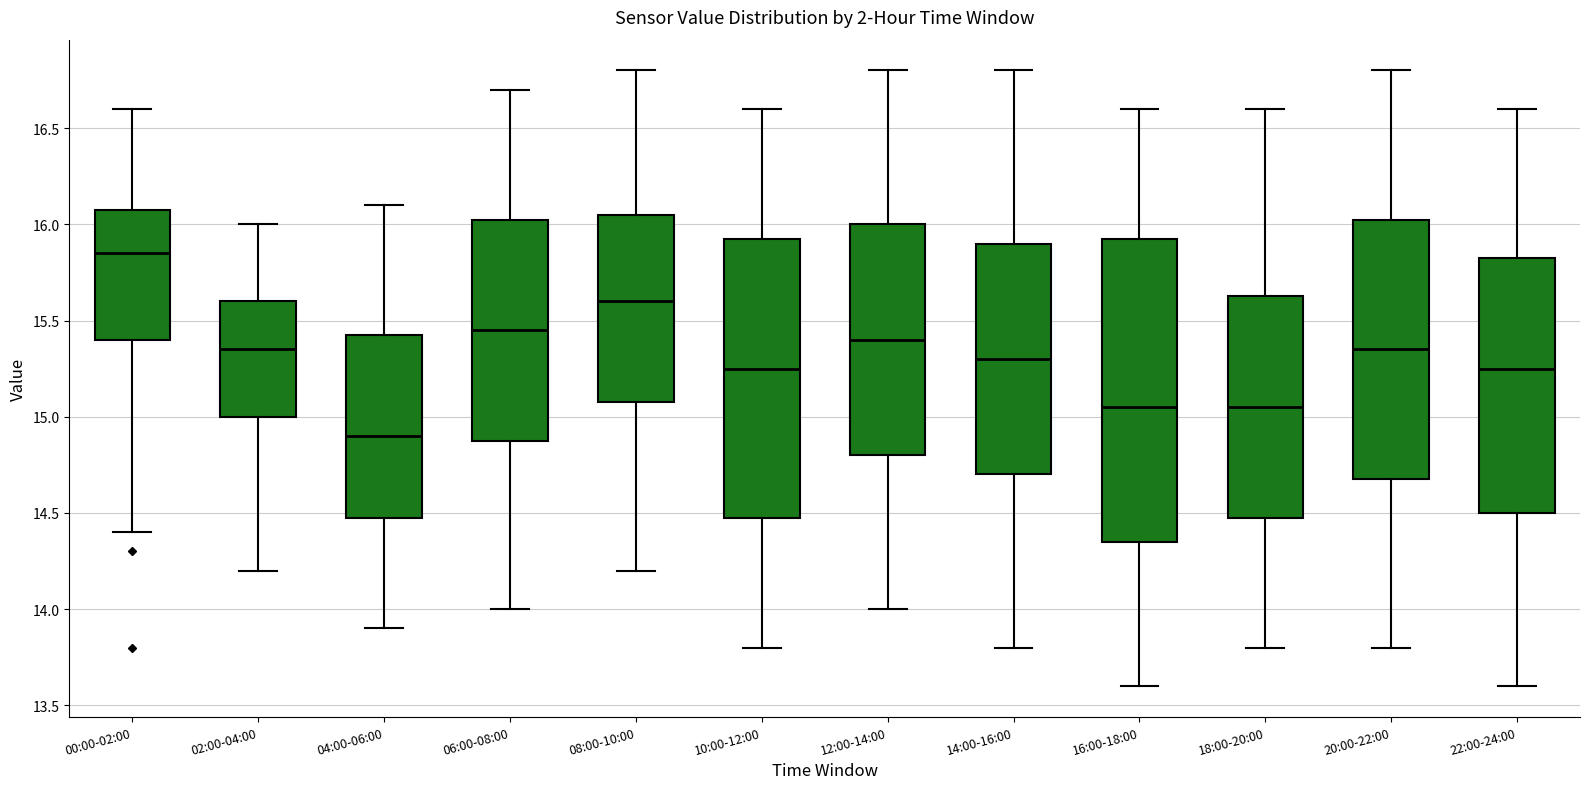

Reading left to right, transcribe this box plot: for each box, give where its median line is, the range the box spans, and where its two whiskers end, as read against the y-axis. The values are not printed on the chart, so give them approximately, as read against the axis.

00:00-02:00: median 15.85, box 15.40 to 16.10, whiskers 14.40 to 16.60
02:00-04:00: median 15.35, box 15.00 to 15.60, whiskers 14.20 to 16.00
04:00-06:00: median 14.90, box 14.50 to 15.45, whiskers 13.90 to 16.10
06:00-08:00: median 15.45, box 14.90 to 16.05, whiskers 14.00 to 16.70
08:00-10:00: median 15.60, box 15.10 to 16.05, whiskers 14.20 to 16.80
10:00-12:00: median 15.25, box 14.50 to 15.95, whiskers 13.80 to 16.60
12:00-14:00: median 15.40, box 14.80 to 16.00, whiskers 14.00 to 16.80
14:00-16:00: median 15.30, box 14.70 to 15.90, whiskers 13.80 to 16.80
16:00-18:00: median 15.05, box 14.35 to 15.95, whiskers 13.60 to 16.60
18:00-20:00: median 15.05, box 14.50 to 15.65, whiskers 13.80 to 16.60
20:00-22:00: median 15.35, box 14.70 to 16.05, whiskers 13.80 to 16.80
22:00-24:00: median 15.25, box 14.50 to 15.85, whiskers 13.60 to 16.60